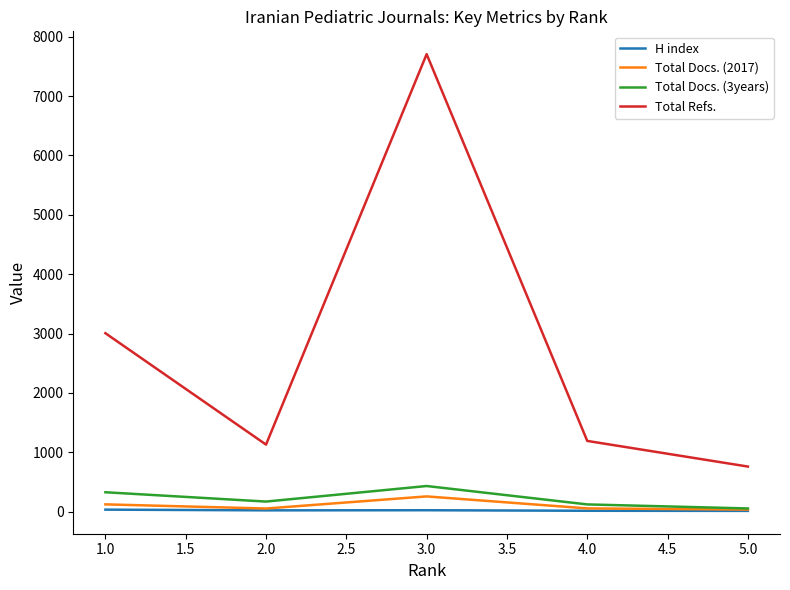

Rank the series at 4.0 from lowest to highest value.

H index, Total Docs. (2017), Total Docs. (3years), Total Refs.